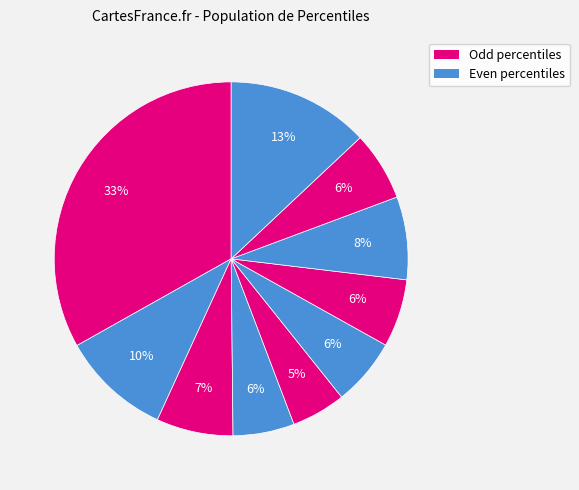

Which slice is the smallest?

pct45